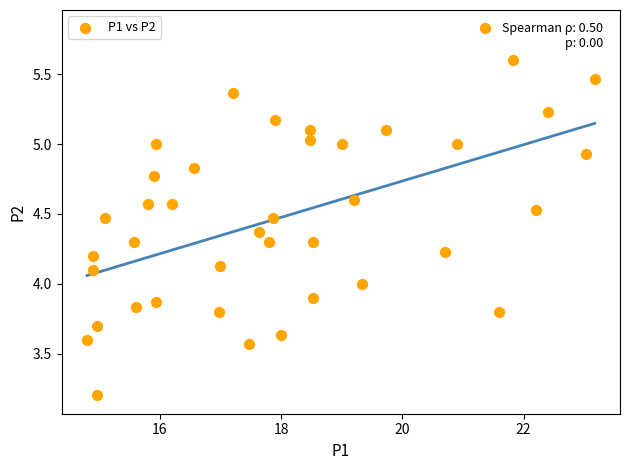

What is the range of X values (max minus min)?

8.4